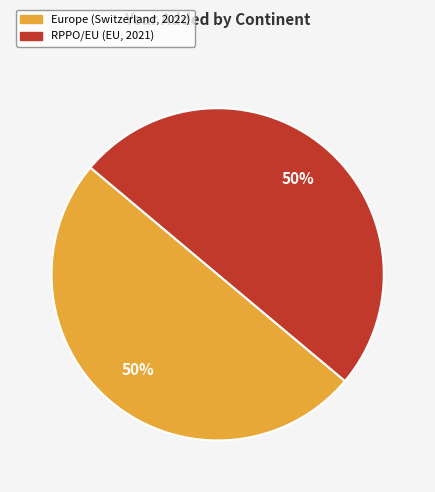

To the nearest percent, what is the combined percentage of Europe and RPPO/EU?

100%